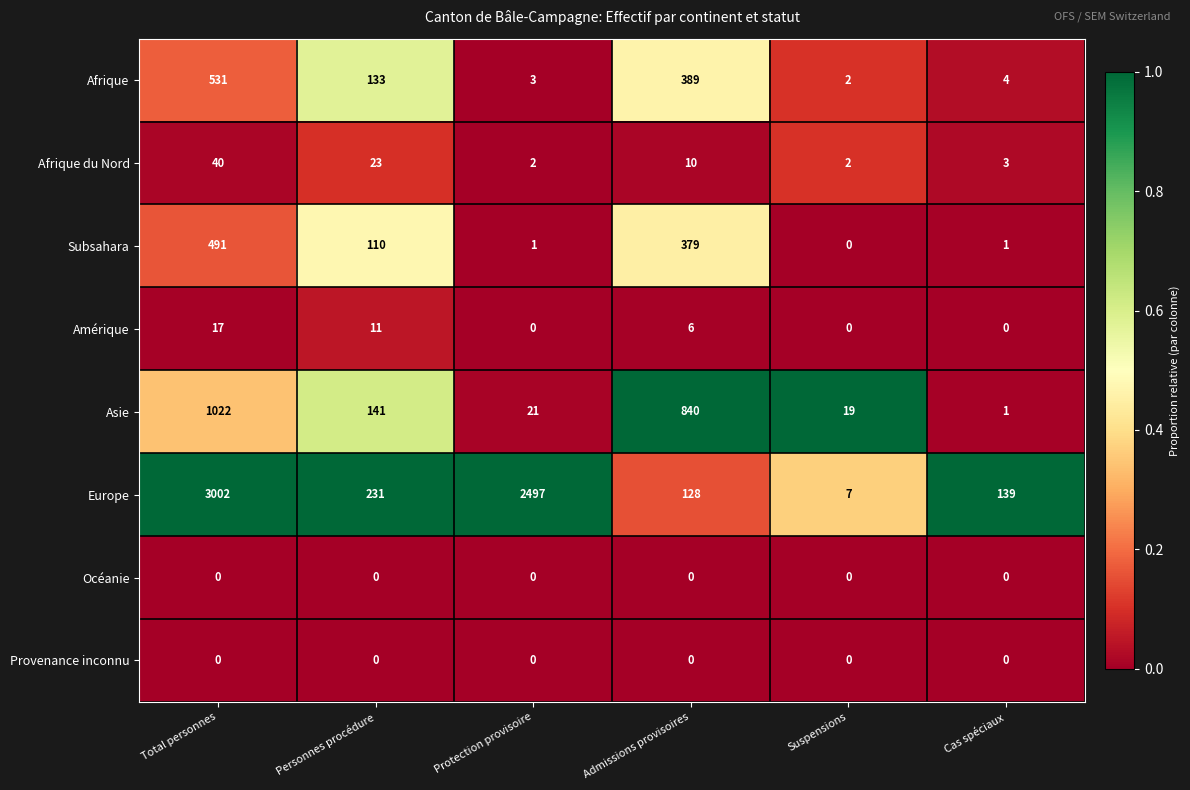

What is the difference between the Europe values at Protection provisoire and Admissions provisoires?

2369